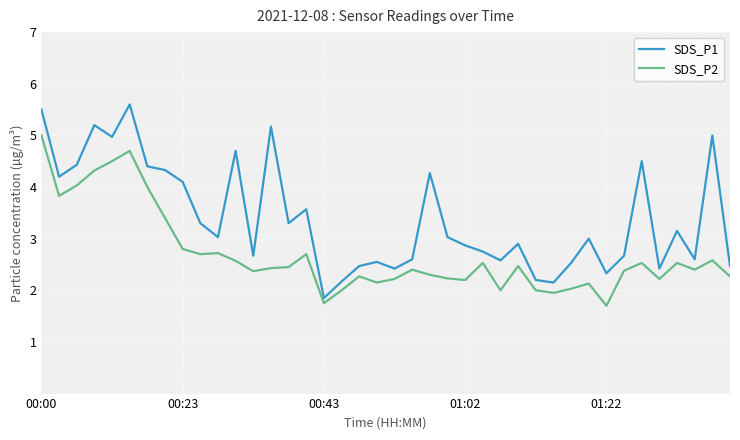

Which series has the largest range (max minus min)?

SDS_P1